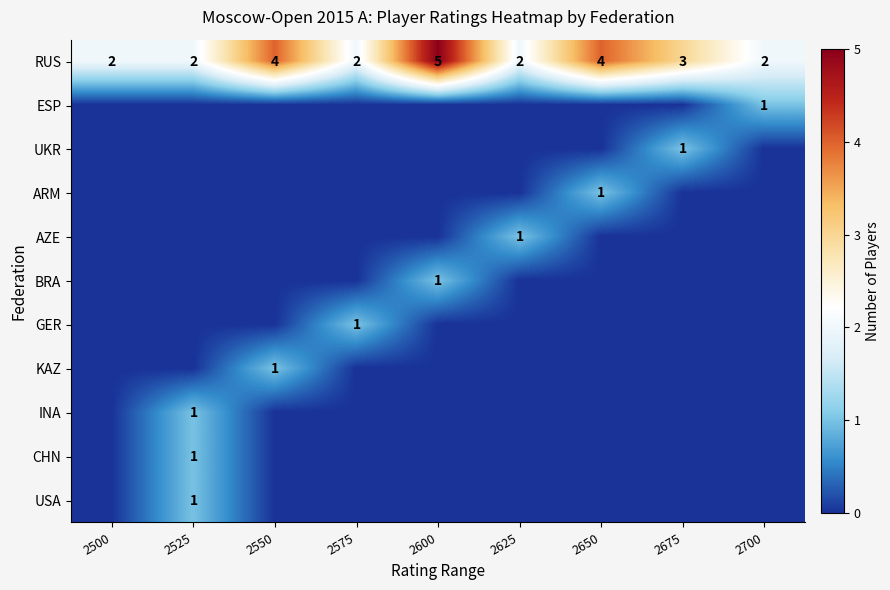

What is the difference between the maximum and minimum values in the RUS series?

3